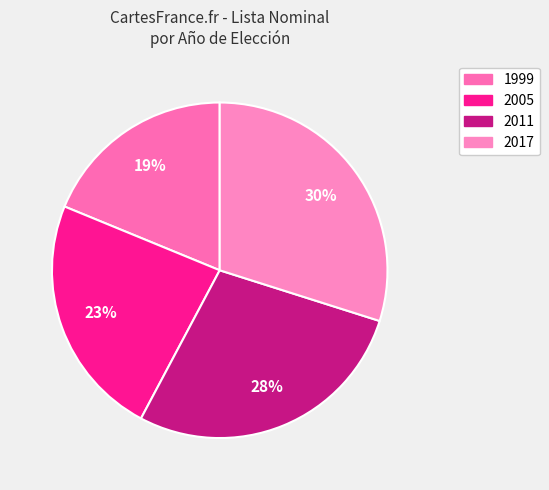

What is the largest slice in the pie chart?

2017